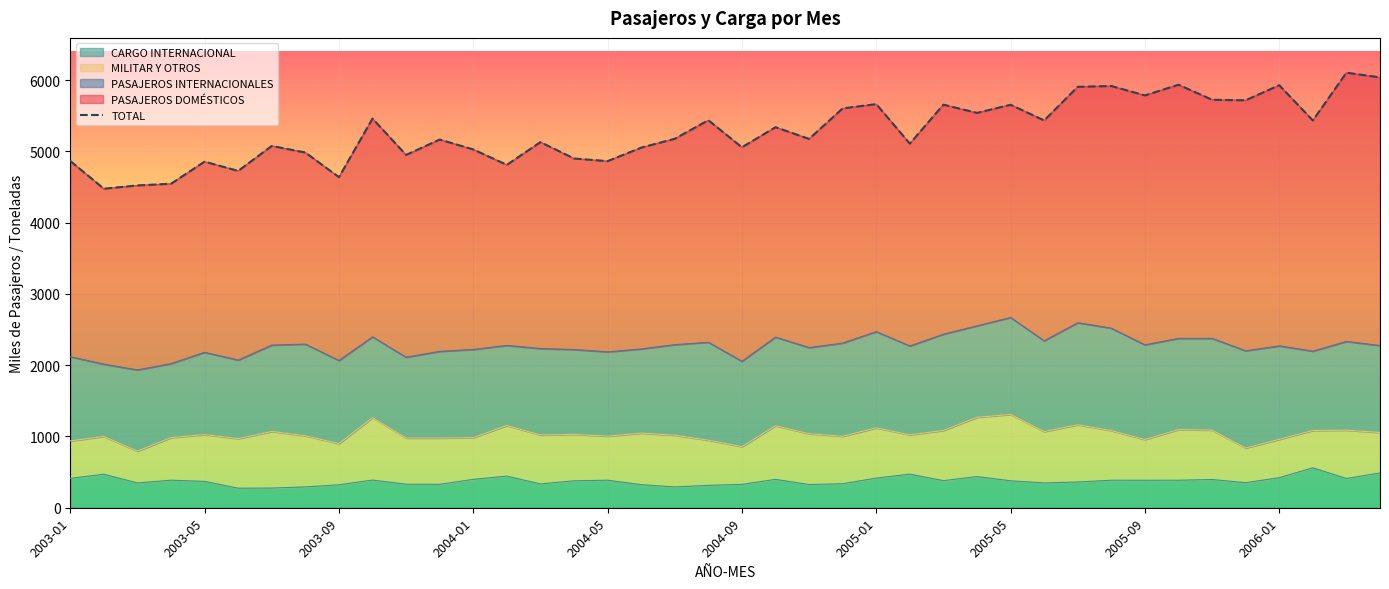

What is the minimum value shown in the chart?

4476